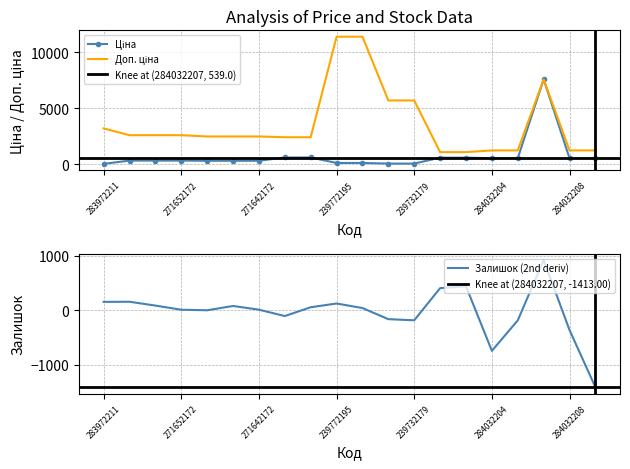

Reading left to right, what are all the values shown in this chart?

Ціна: 283972211=32.0	271652174=324.8	271652173=324.8	271652172=324.8	271642174=310.3	271642173=310.3	271642172=310.3	249092174=603.7	249092173=603.7	239772195=114.1	239772179=114.1	239732195=57.0	239732179=57.0	271712228=589.9	271712227=589.9	284032204=539.0	284032203=539.0	284392211=7596.5	284032208=539.0	284032207=539.0
Доп. ціна: 283972211=3205.0	271652174=2598.3	271652173=2598.3	271652172=2598.3	271642174=2482.4	271642173=2482.4	271642172=2482.4	249092174=2414.8	249092173=2414.8	239772195=11410.0	239772179=11410.0	239732195=5705.0	239732179=5705.0	271712228=1081.7	271712227=1081.7	284032204=1235.4	284032203=1235.4	284392211=7596.5	284032208=1235.4	284032207=1235.4